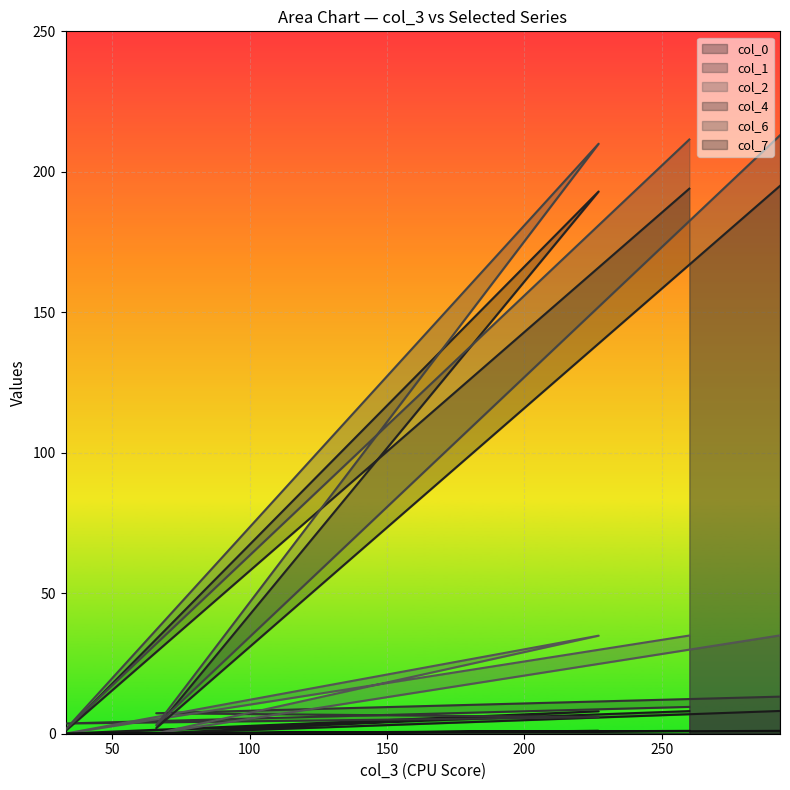

At which category is the sum across all series the highest?

293